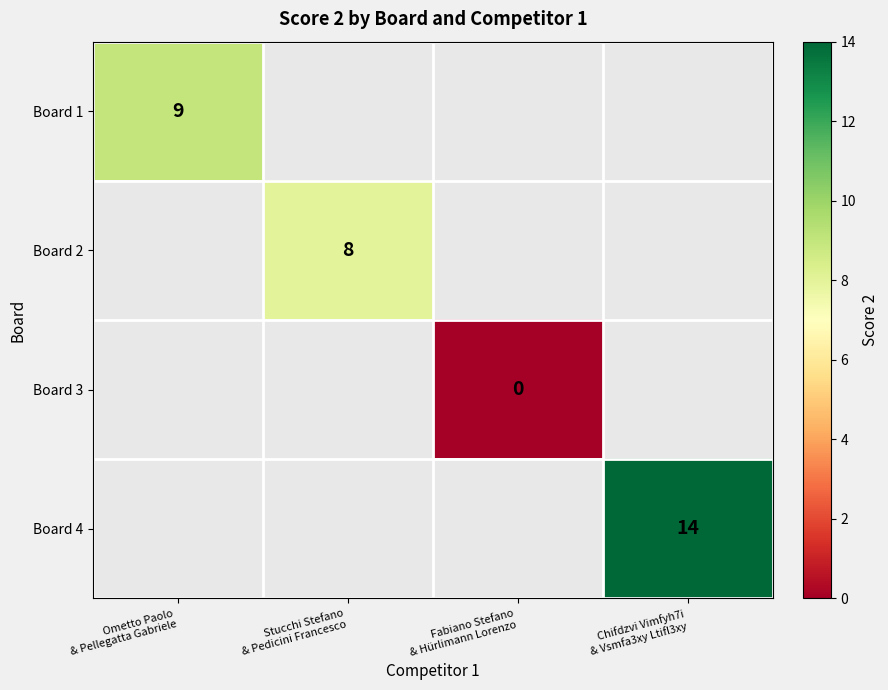

What is the maximum value shown in the chart?

14.0